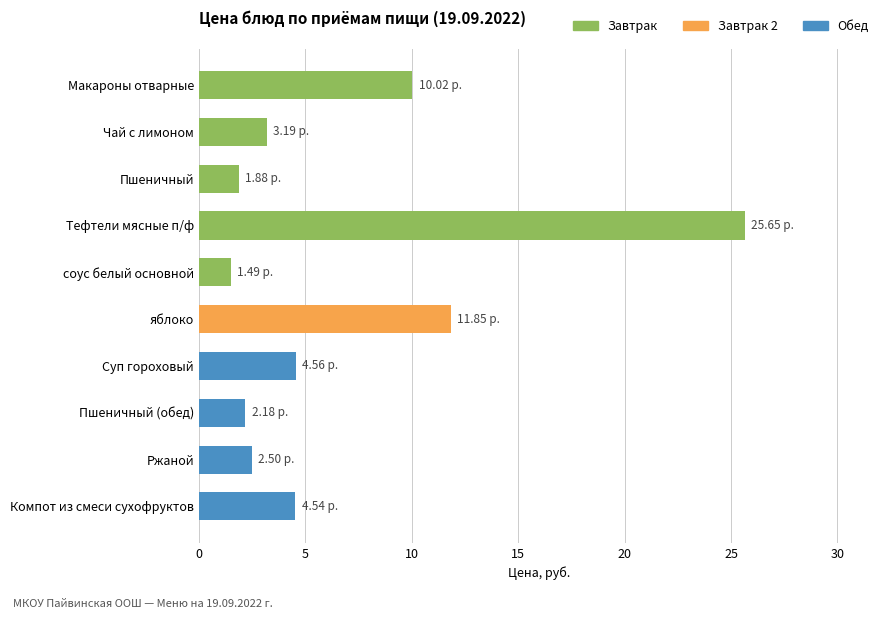

Between Пшеничный and Чай с лимоном, which is larger?

Чай с лимоном